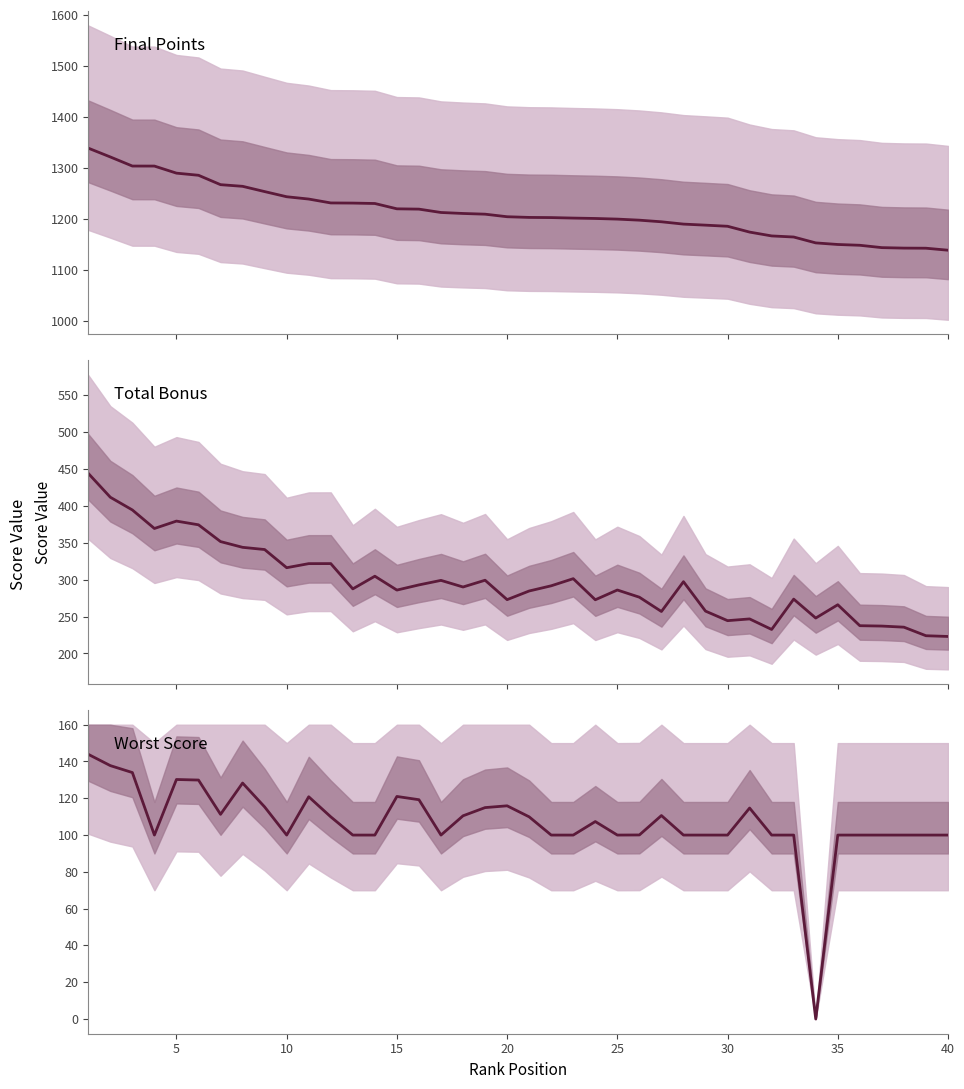

What is the value of the Total Bonus mean point at the 13th from the left?

287.6